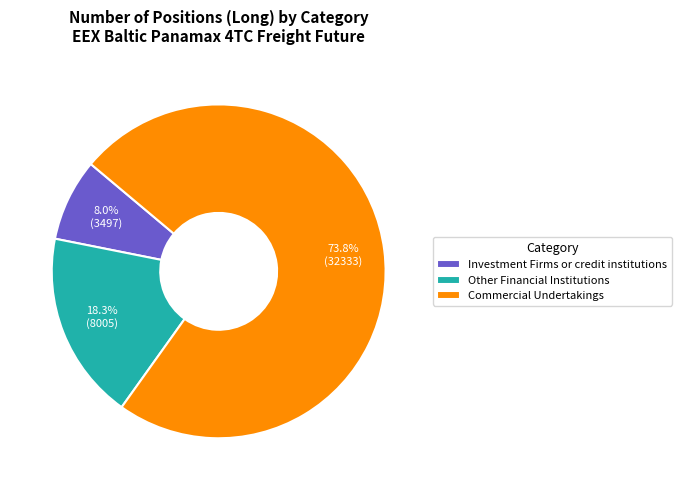

What is the ratio of the value at Investment Firms or credit institutions to the value at Commercial Undertakings?

0.1